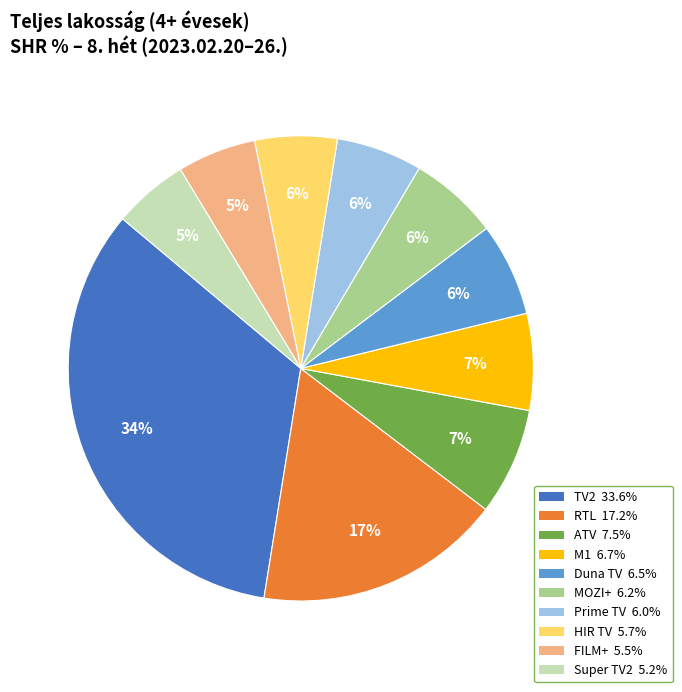

Does M1 account for over 50% of the chart?

No